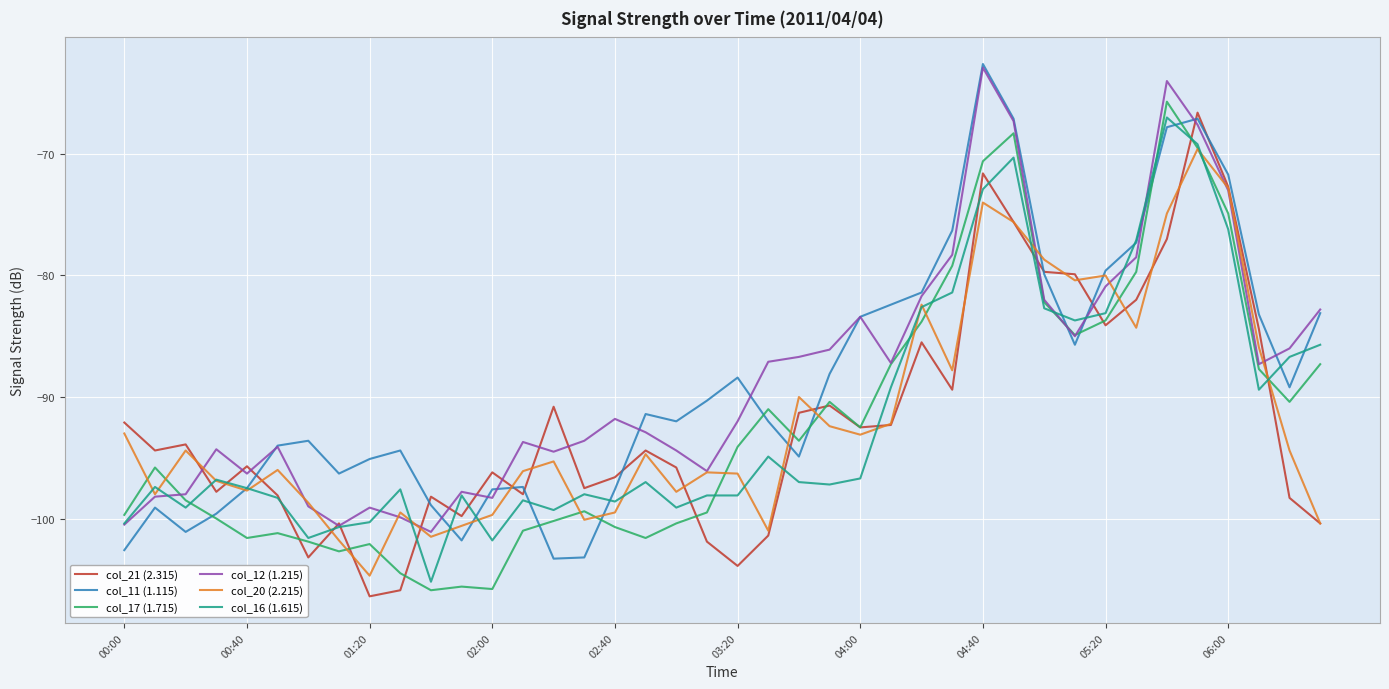

True or false: col_17 (1.715) has more than 0 interior local peaks.

True